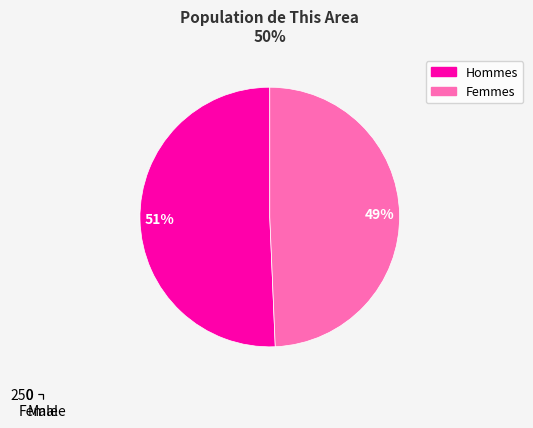

True or false: Female accounts for 49% of the total.

True